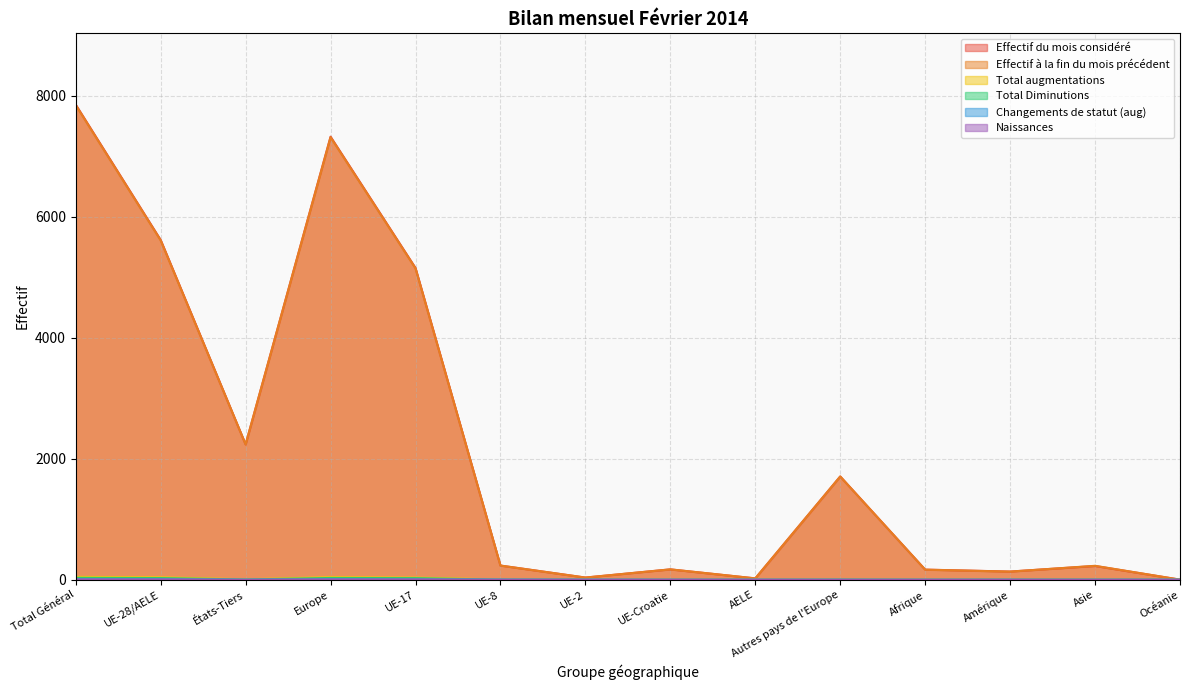

In Effectif à la fin du mois précédent, how many points are lower than both neighbors (excluding endpoints)?

4